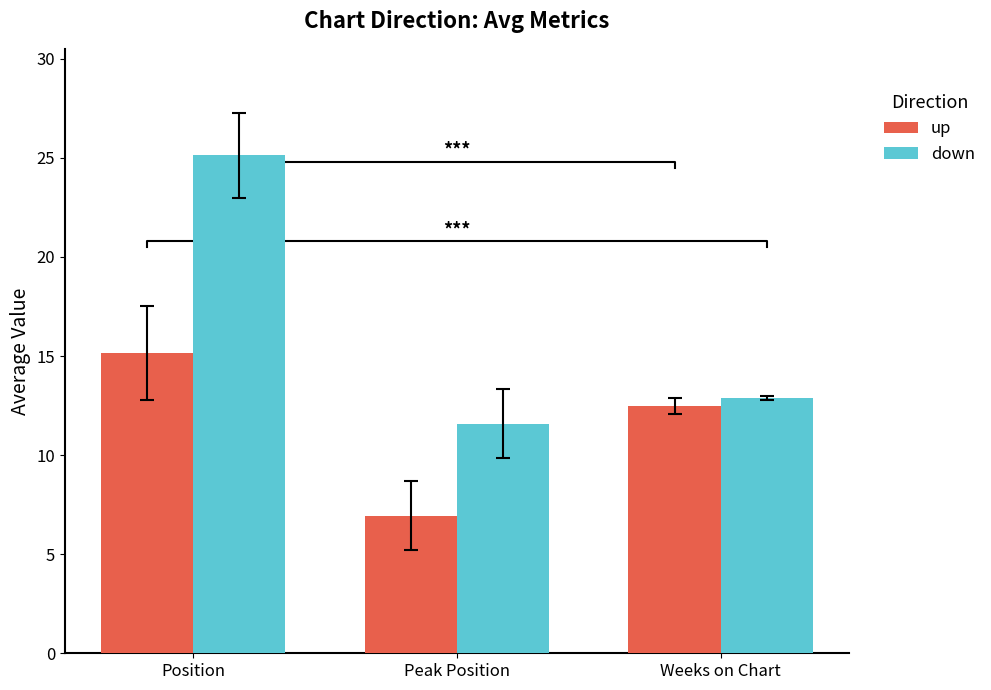

Which label corresponds to the largest value in the chart?

Position